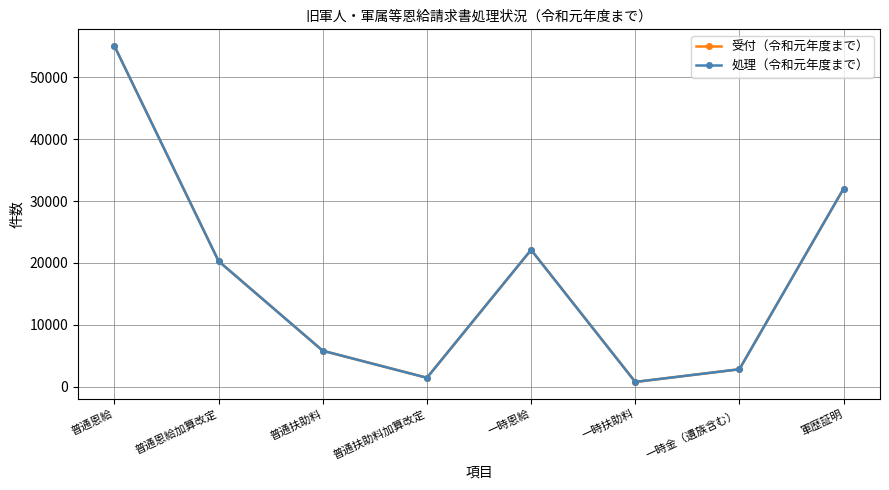

At how many categories does at least one series exceed 7445?

4